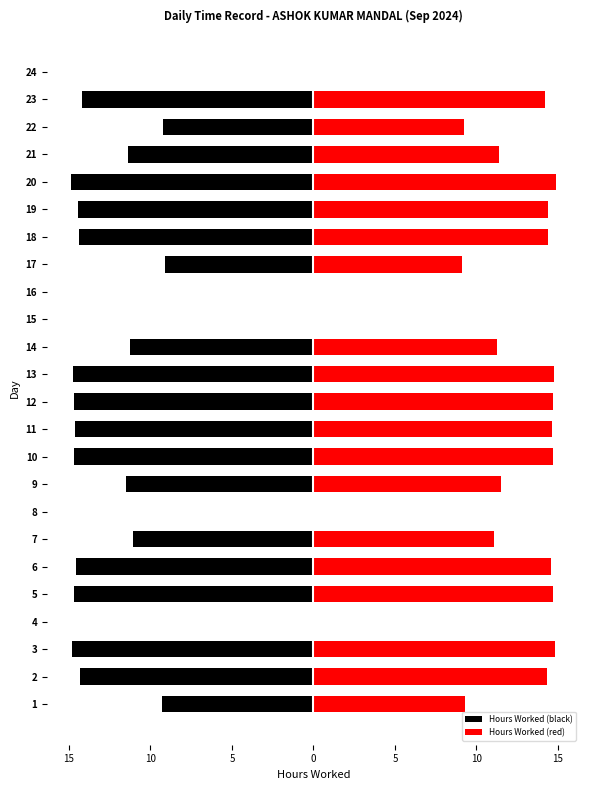

Reading left to right, transcribe all the data shown in this chart.

Hours Worked (black): -9.3	-14.3	-14.8	0.0	-14.7	-14.6	-11.1	0.0	-11.5	-14.7	-14.6	-14.7	-14.8	-11.3	0.0	0.0	-9.1	-14.4	-14.4	-14.9	-11.4	-9.2	-14.2	0.0
Hours Worked (red): 9.3	14.3	14.8	0.0	14.7	14.6	11.1	0.0	11.5	14.7	14.6	14.7	14.8	11.3	0.0	0.0	9.1	14.4	14.4	14.9	11.4	9.2	14.2	0.0